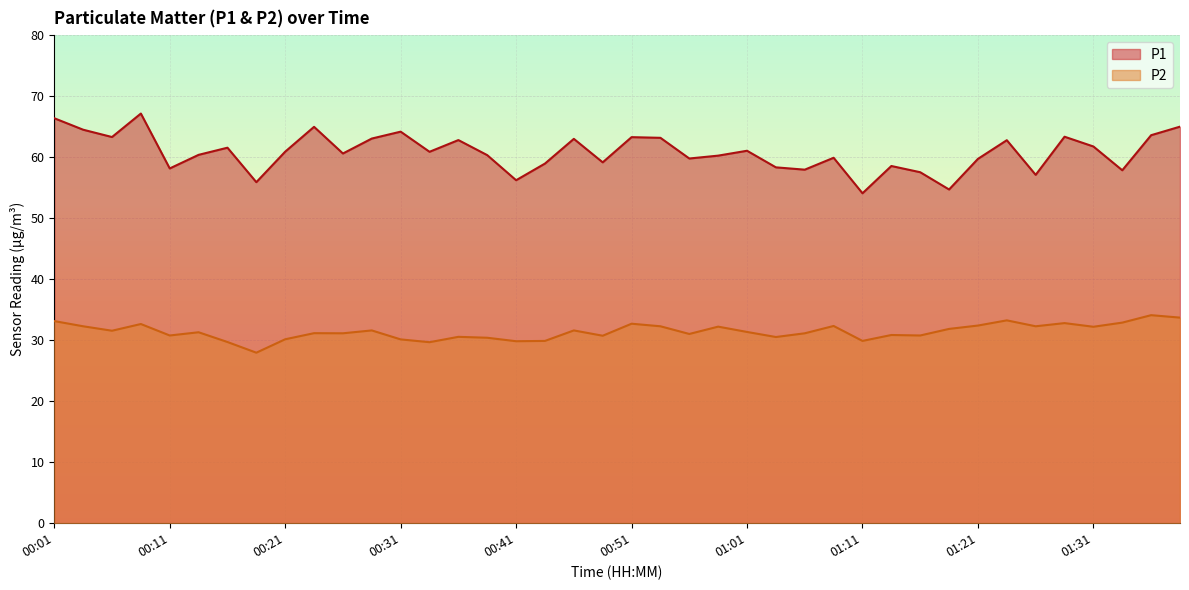

Rank the series by their average value, from lowest to highest.

P2, P1